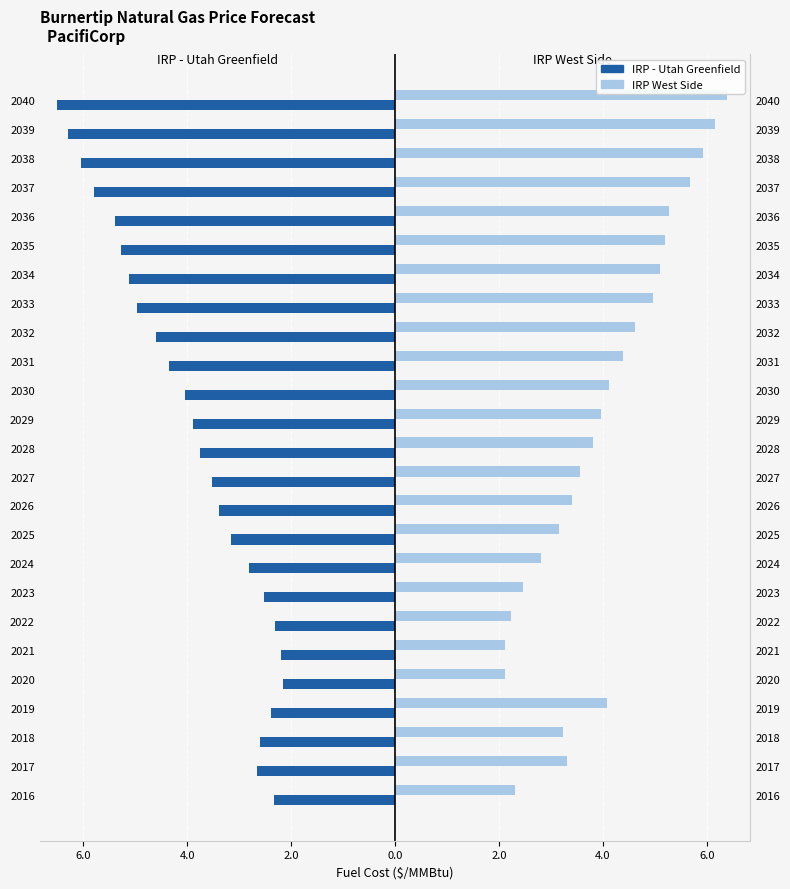

At how many categories does at least one series exceed -2?

25